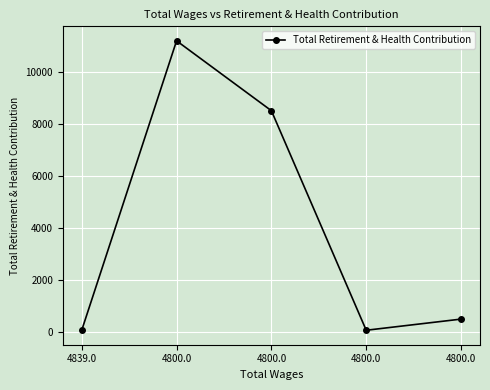

How many points are lower than both their immediate neighbors (excluding endpoints)?

1